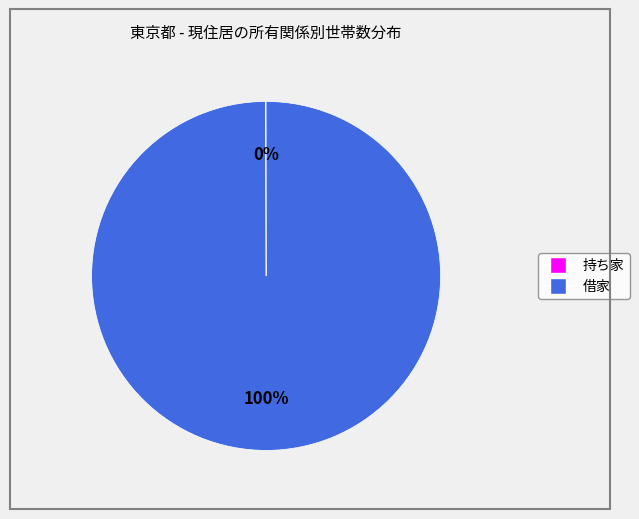

What is the largest slice in the pie chart?

借家